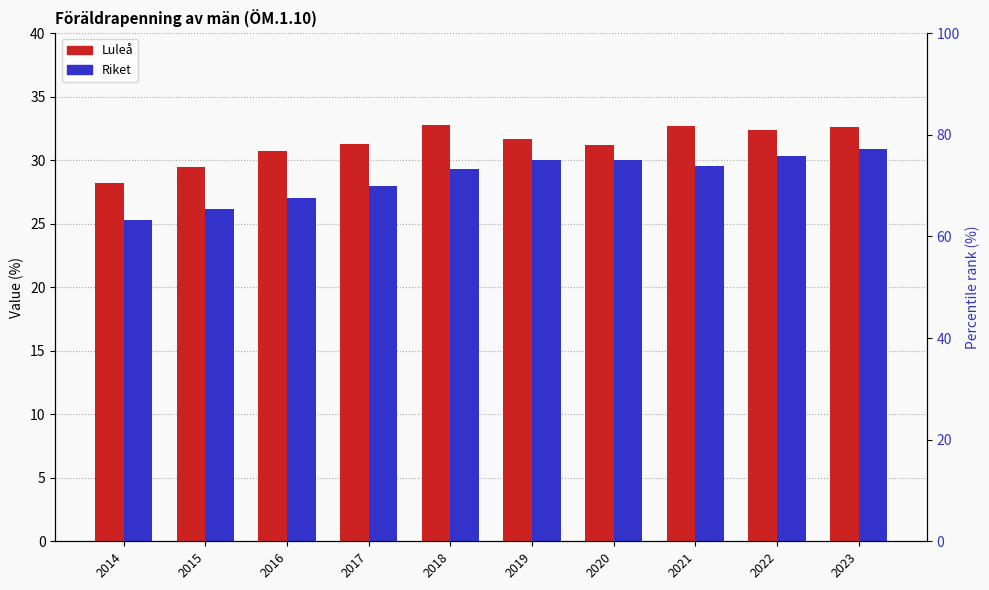

Where is Riket nearest to the value 28?

2017